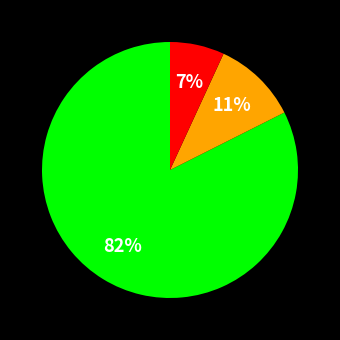

How many segments does this pie chart have?

3